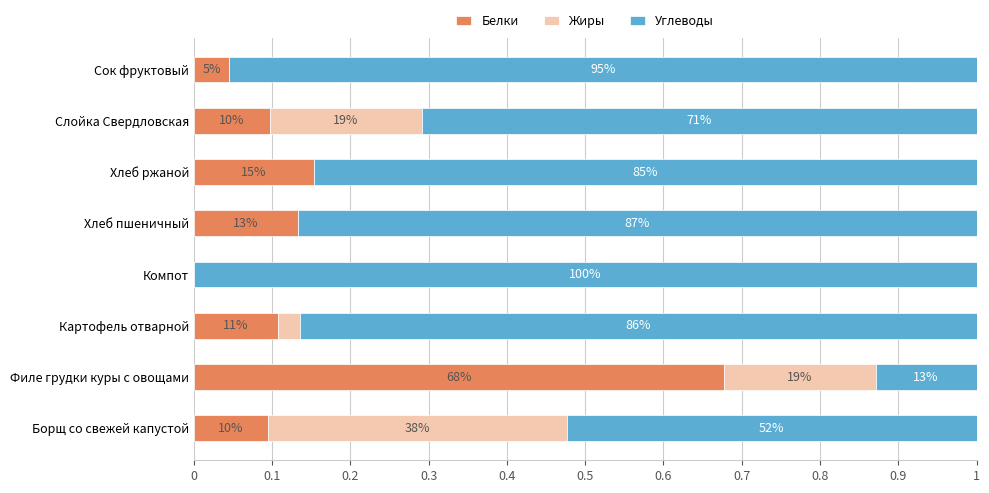

What are all the series names shown in the legend?

Белки, Жиры, Углеводы